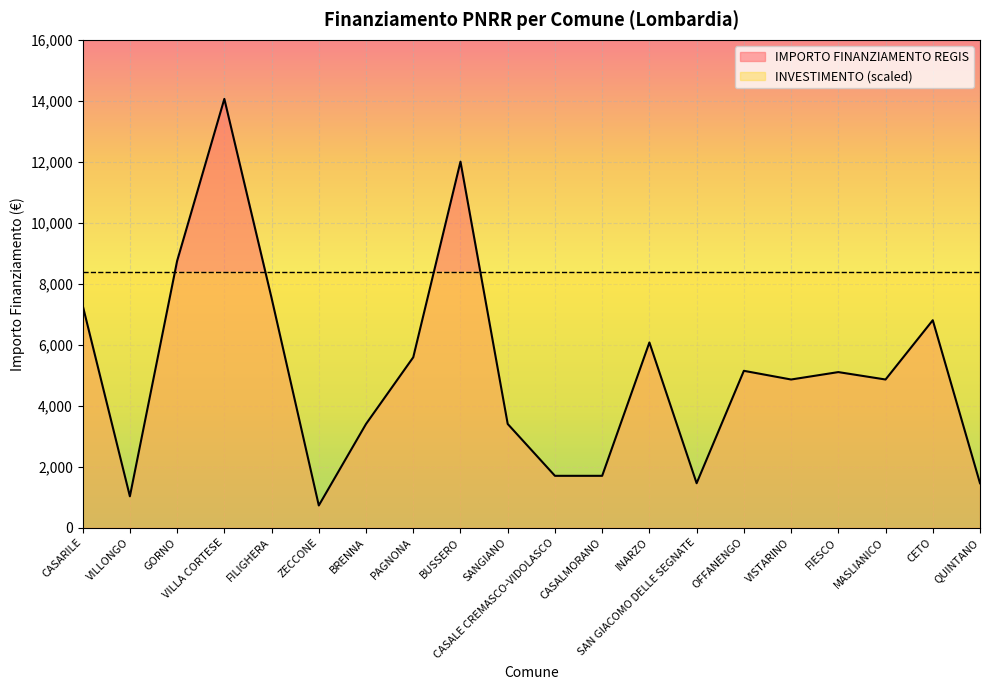

Reading left to right, list all the values displayed in this chart.

CASARILE=7290	VILLONGO=1029	GORNO=8748	VILLA CORTESE=14063	FILIGHERA=7533	ZECCONE=729	BRENNA=3402	PAGNONA=5589	BUSSERO=12005	SANGIANO=3402	CASALE CREMASCO-VIDOLASCO=1701	CASALMORANO=1701	INARZO=6075	SAN GIACOMO DELLE SEGNATE=1458	OFFANENGO=5145	VISTARINO=4860	FIESCO=5103	MASLIANICO=4860	CETO=6804	QUINTANO=1458